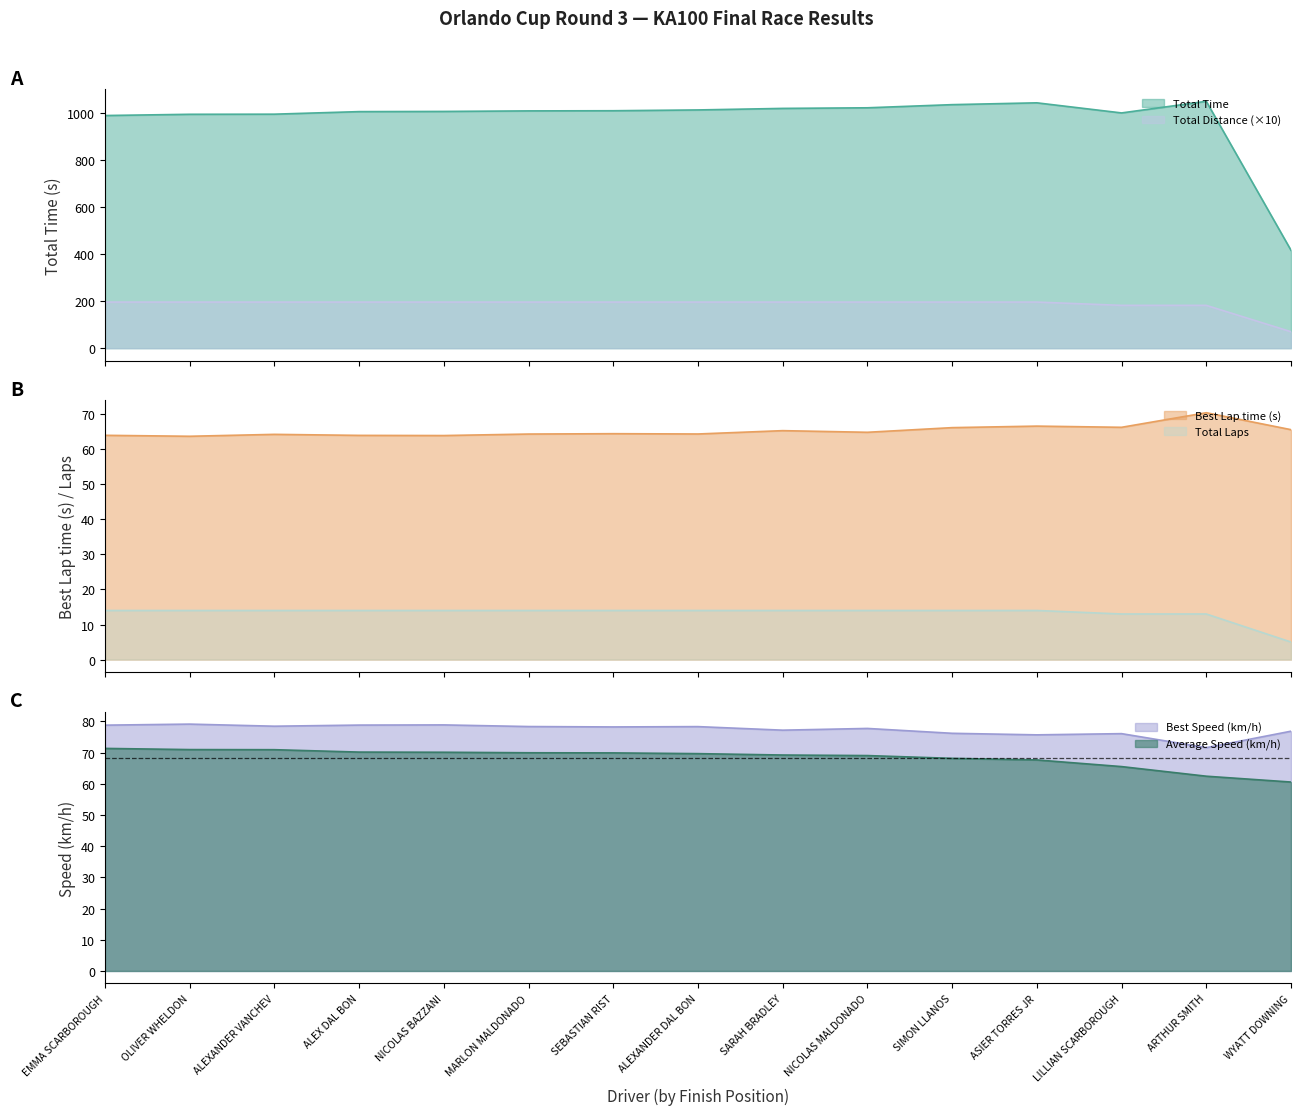

What is the total value across all series at LILLIAN SCARBOROUGH?

1402.7